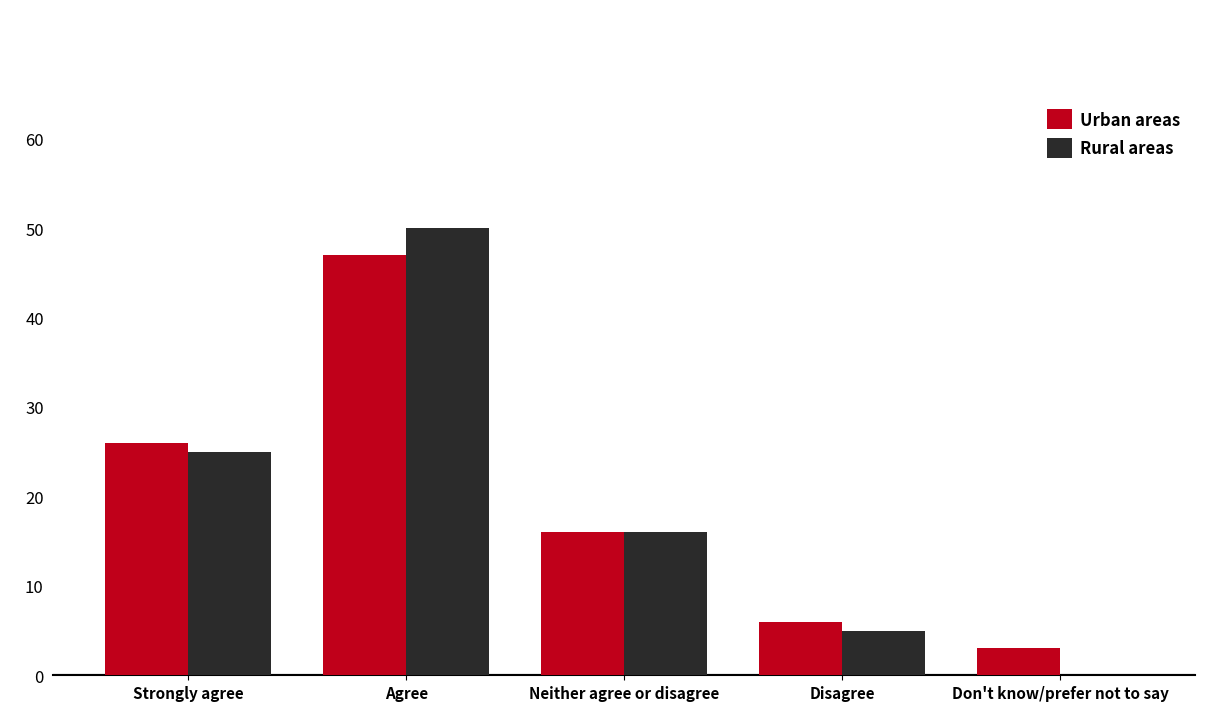

Reading left to right, what are all the values shown in this chart?

Urban areas: 26	47	16	6	3
Rural areas: 25	50	16	5	0